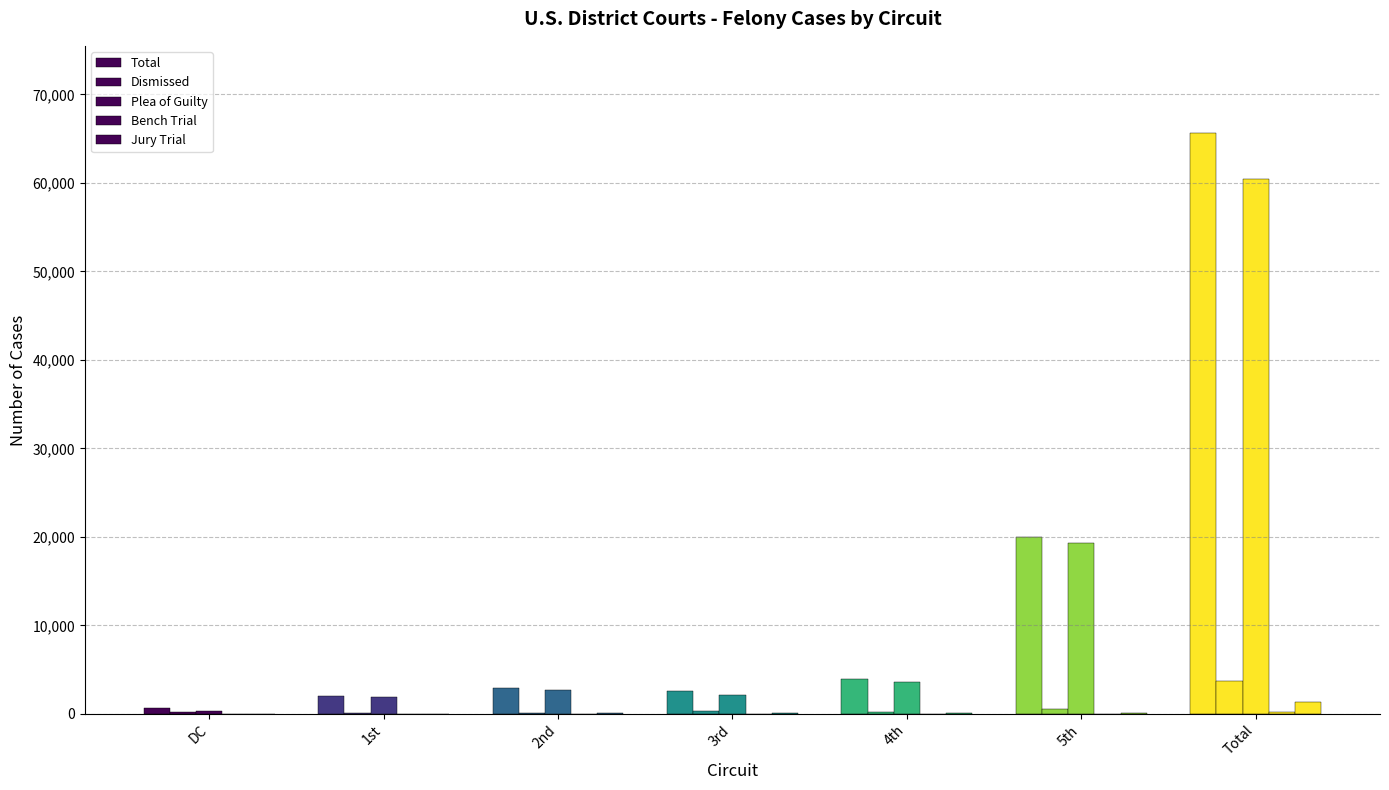

How many groups of bars are there?

7